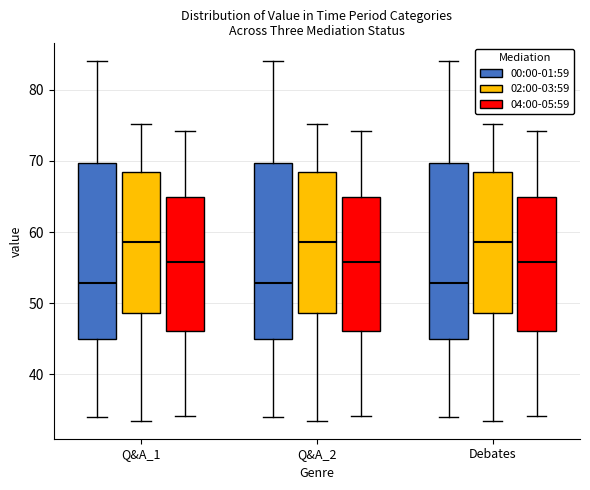

Reading left to right, transcribe this box plot: for each box, give where its median line is, the range the box spans, and where its two whiskers end, as read against the y-axis. The values are not printed on the chart, so give them approximately, as read against the axis.

Q&A_1 (00:00-01:59): median 53, box 45 to 70, whiskers 34 to 84
Q&A_1 (02:00-03:59): median 59, box 49 to 68, whiskers 34 to 75
Q&A_1 (04:00-05:59): median 56, box 46 to 65, whiskers 34 to 74
Q&A_2 (00:00-01:59): median 53, box 45 to 70, whiskers 34 to 84
Q&A_2 (02:00-03:59): median 59, box 49 to 68, whiskers 34 to 75
Q&A_2 (04:00-05:59): median 56, box 46 to 65, whiskers 34 to 74
Debates (00:00-01:59): median 53, box 45 to 70, whiskers 34 to 84
Debates (02:00-03:59): median 59, box 49 to 68, whiskers 34 to 75
Debates (04:00-05:59): median 56, box 46 to 65, whiskers 34 to 74